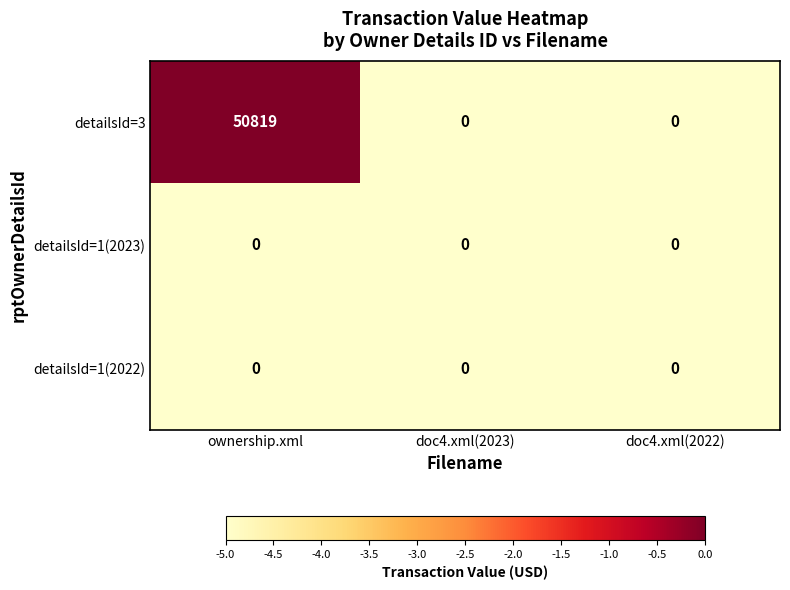

What is the highest value of the detailsId=3 series?

50819